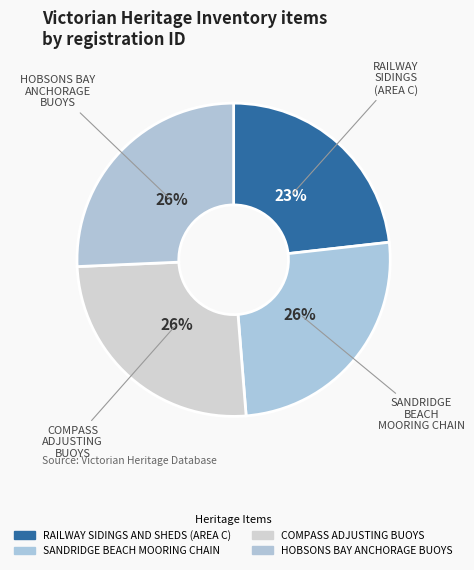

How much of the chart is everything except HOBSONS BAY ANCHORAGE BUOYS?

74.3%